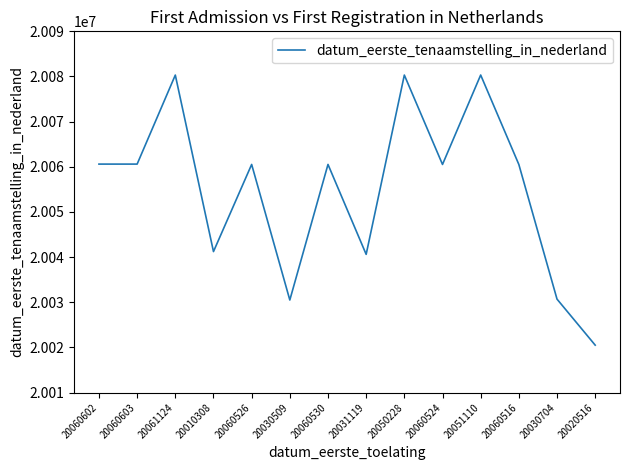

At which category does the data reach its first local peak?

20061124